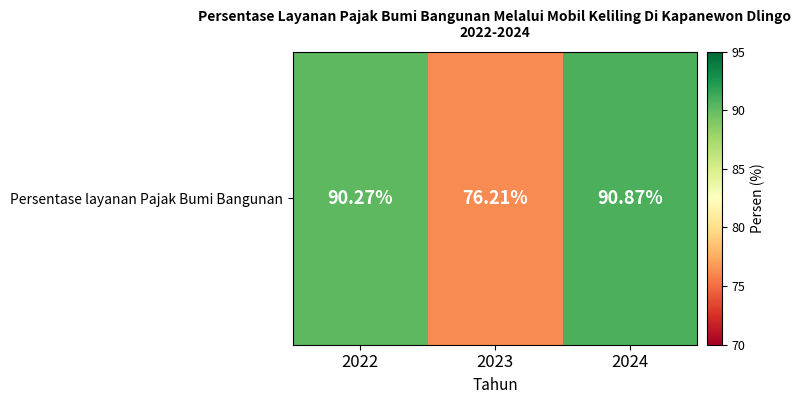

Approximately how many times larger is the value at 2024 compared to 2022?

1.0